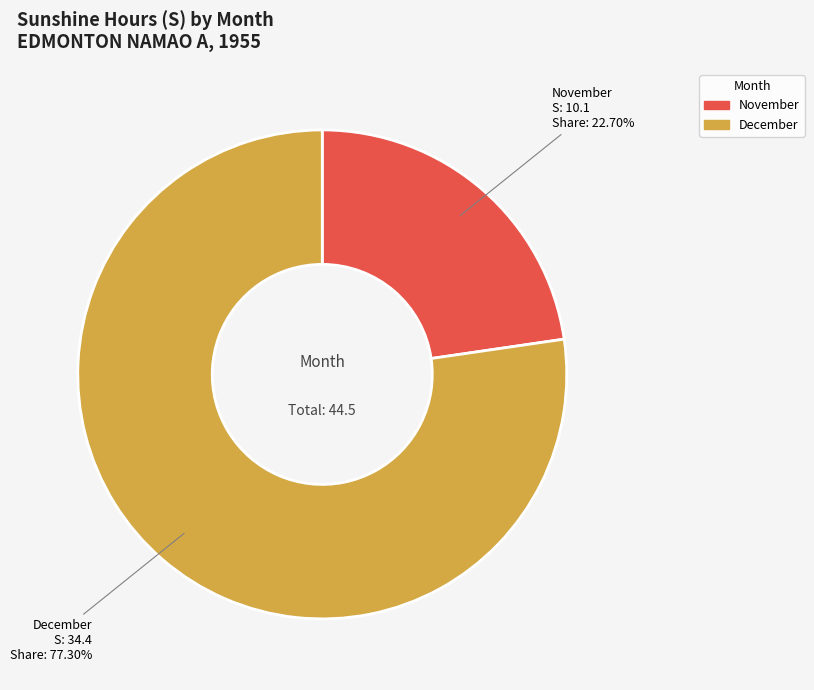

To the nearest percent, what is the average slice percentage?

50%